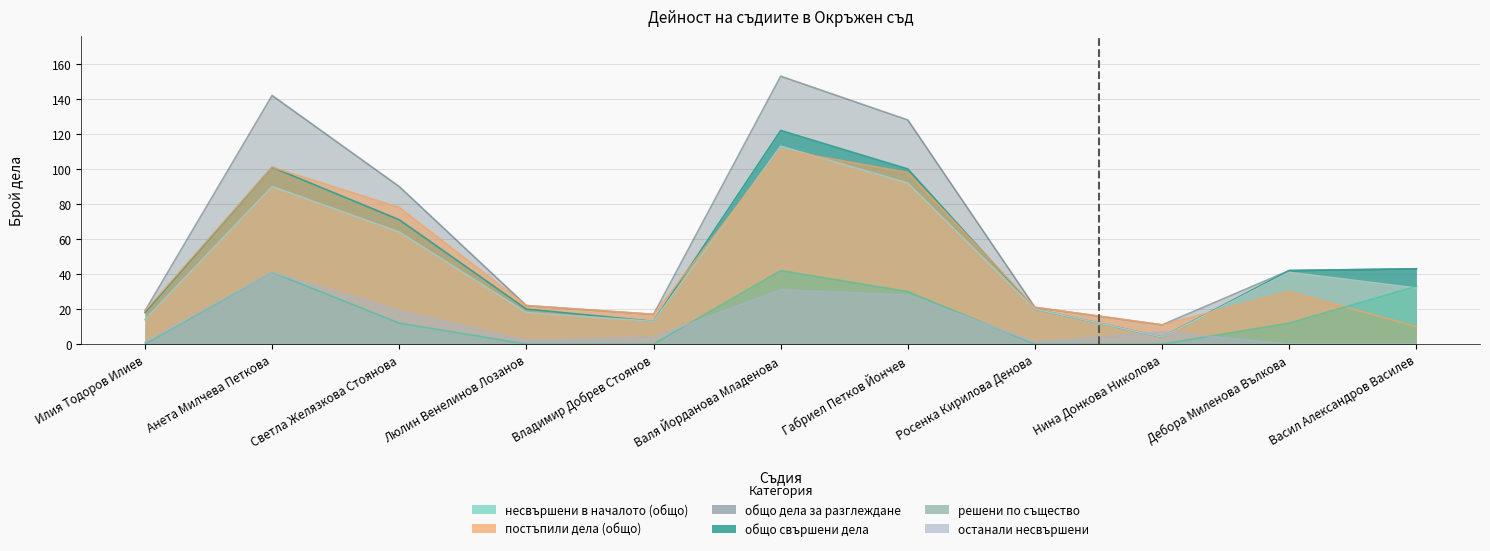

How many data points does each series have?

11